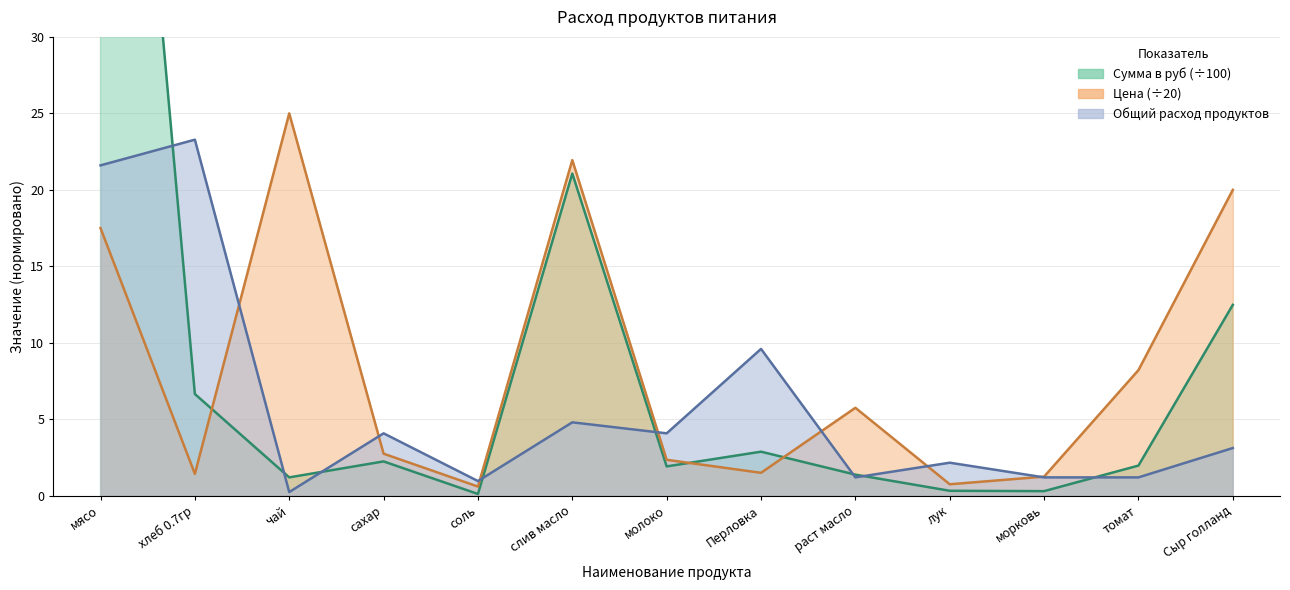

After their last crossing, which series has the higher values: Цена or Общий расход продуктов?

Цена